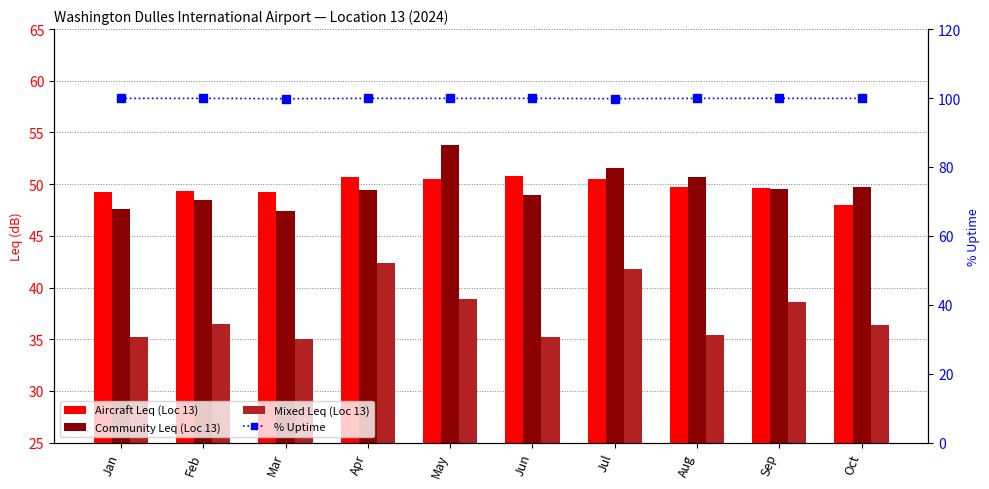

Reading right to left, list all the values displayed in this chart.

Aircraft Leq (Loc 13): Oct=48.0	Sep=49.6	Aug=49.7	Jul=50.5	Jun=50.8	May=50.5	Apr=50.7	Mar=49.2	Feb=49.3	Jan=49.2
Community Leq (Loc 13): Oct=49.7	Sep=49.5	Aug=50.7	Jul=51.6	Jun=49.0	May=53.8	Apr=49.4	Mar=47.4	Feb=48.5	Jan=47.6
Mixed Leq (Loc 13): Oct=36.4	Sep=38.6	Aug=35.4	Jul=41.8	Jun=35.2	May=38.9	Apr=42.4	Mar=35.0	Feb=36.5	Jan=35.2
% Uptime: Oct=99.9	Sep=99.9	Aug=99.9	Jul=99.8	Jun=99.9	May=99.9	Apr=99.9	Mar=99.8	Feb=99.9	Jan=99.9